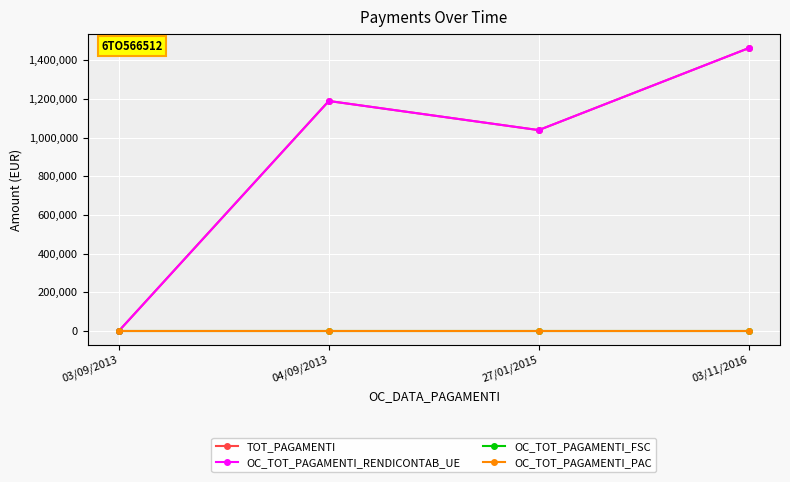

List the series in order of their peak value, lowest first.

OC_TOT_PAGAMENTI_FSC, OC_TOT_PAGAMENTI_PAC, TOT_PAGAMENTI, OC_TOT_PAGAMENTI_RENDICONTAB_UE